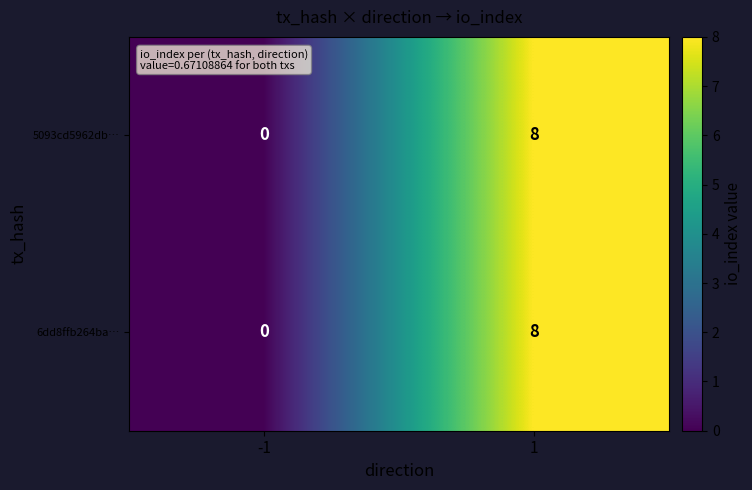

How many categories are shown in the chart?

2